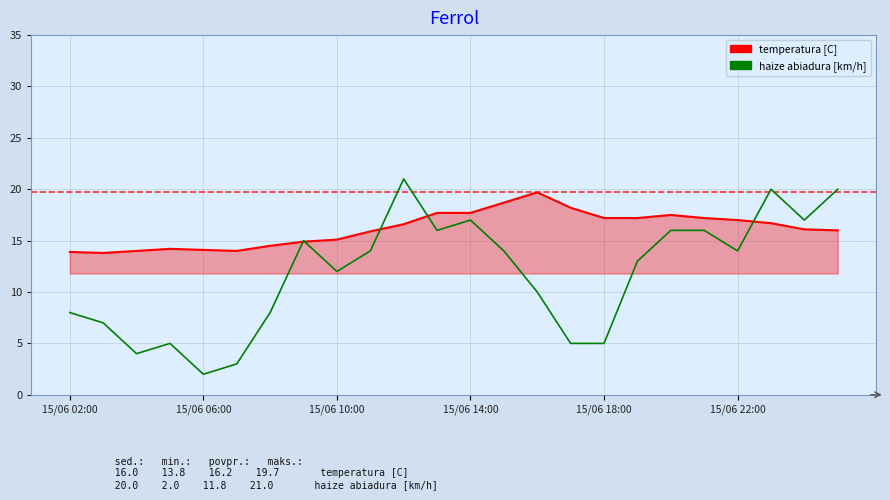

What is the smallest value displayed?

2.0